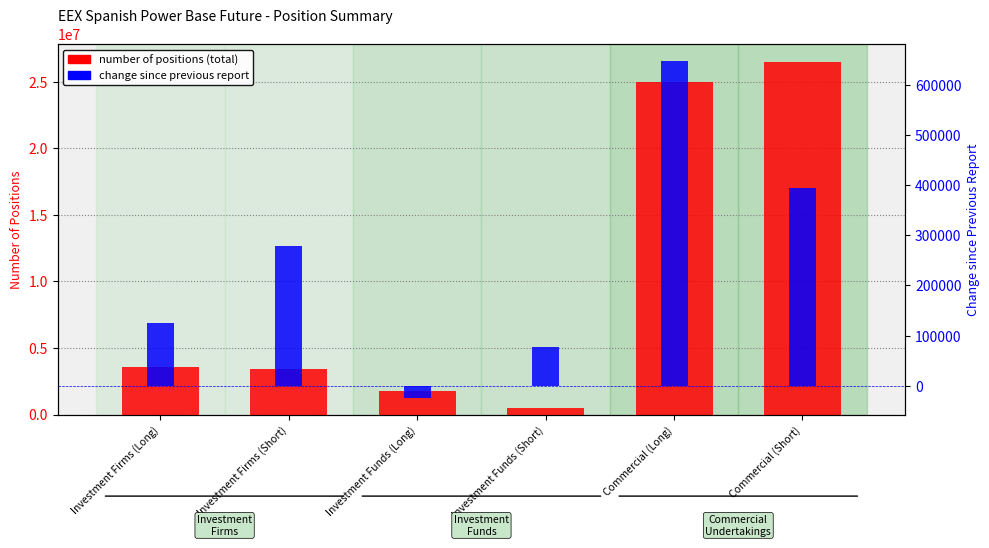

What is the greatest value displayed?

26509176